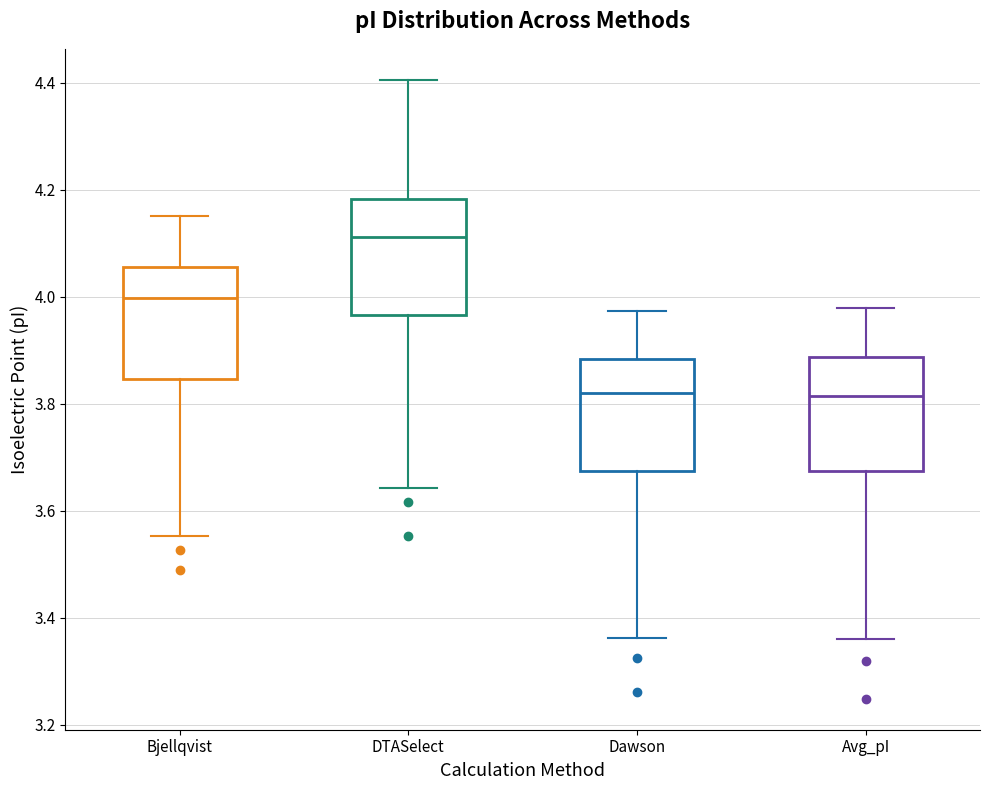

Reading left to right, read every box against the y-axis: the position of its median line, the range the box covers, and the ends of its whiskers. The values are not printed on the chart, so give them approximately, as read against the axis.

Bjellqvist: median 4.00, box 3.84 to 4.06, whiskers 3.56 to 4.16
DTASelect: median 4.12, box 3.96 to 4.18, whiskers 3.64 to 4.40
Dawson: median 3.82, box 3.68 to 3.88, whiskers 3.36 to 3.98
Avg_pI: median 3.82, box 3.68 to 3.88, whiskers 3.36 to 3.98